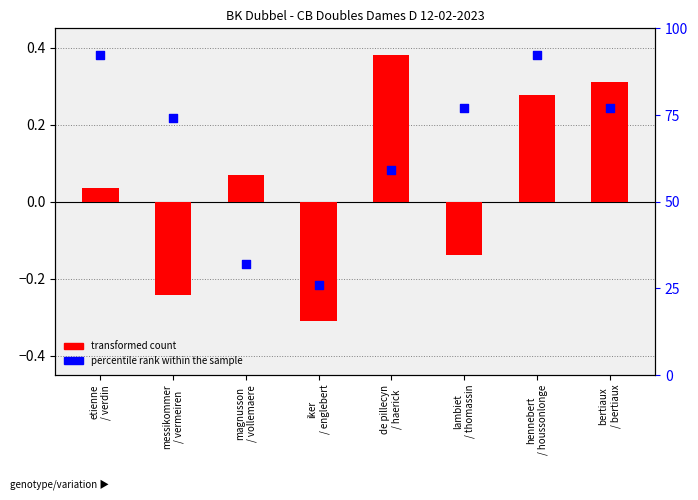

At which category is the sum across all series the highest?

hennebert
/ houssonlonge